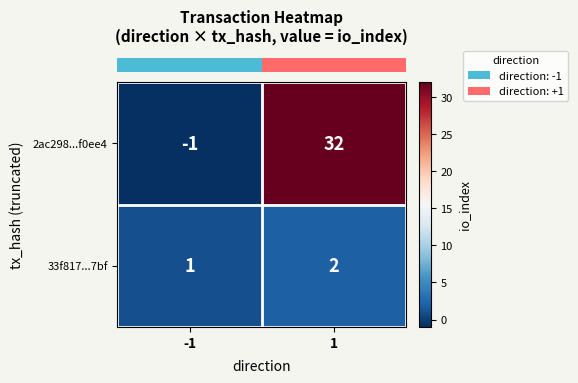

How many categories are shown in the chart?

2